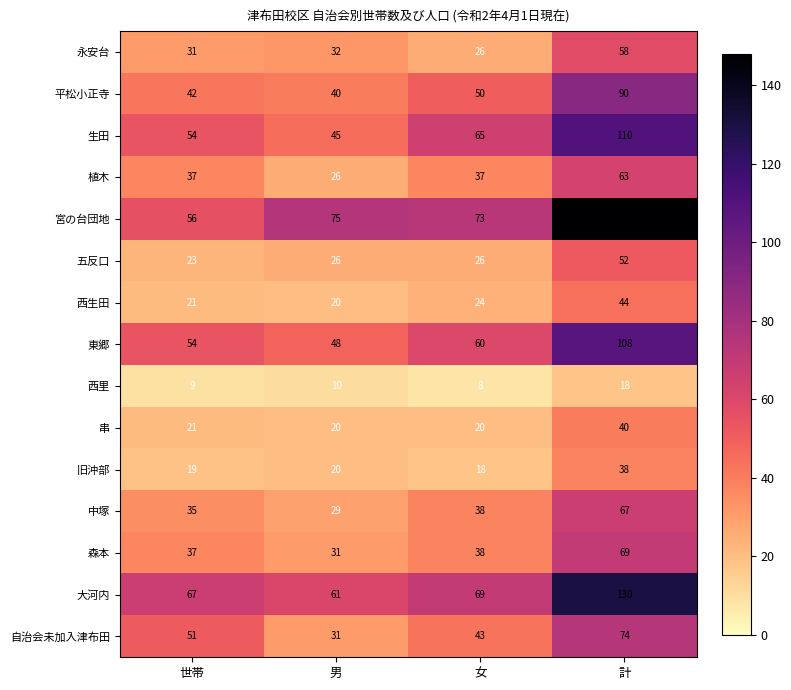

What is the approximate value of 大河内 at 世帯, to the nearest 10?

70